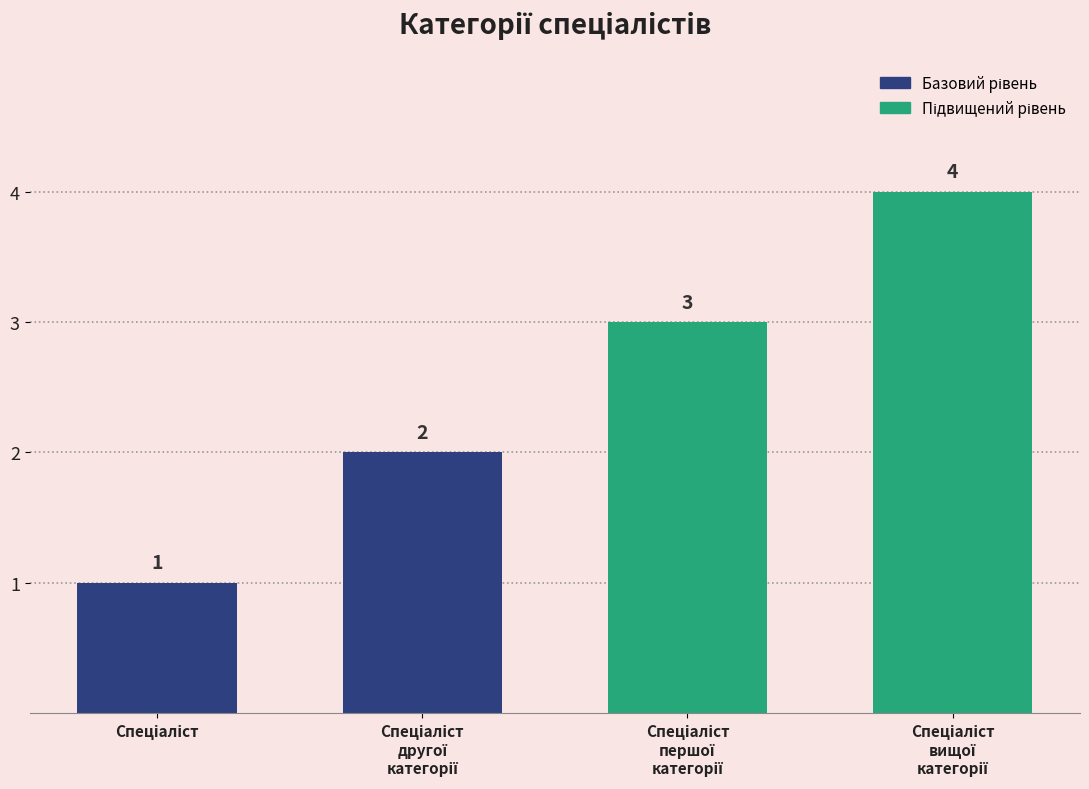

What is the greatest value displayed?

4